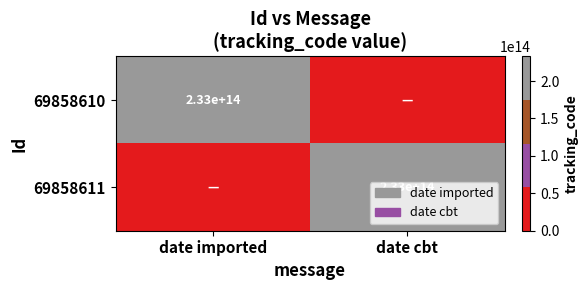

The 69858611 series shows 233000000000000 at date cbt. True or false?

True